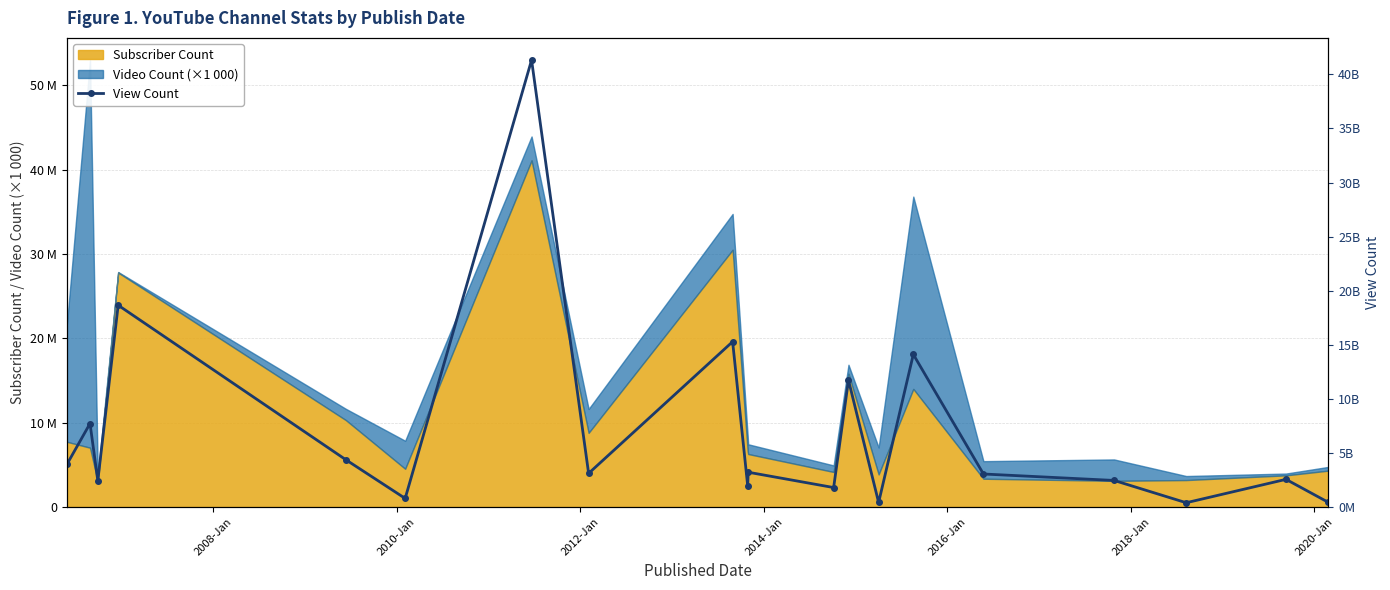

What is the minimum value shown in the chart?

391622947